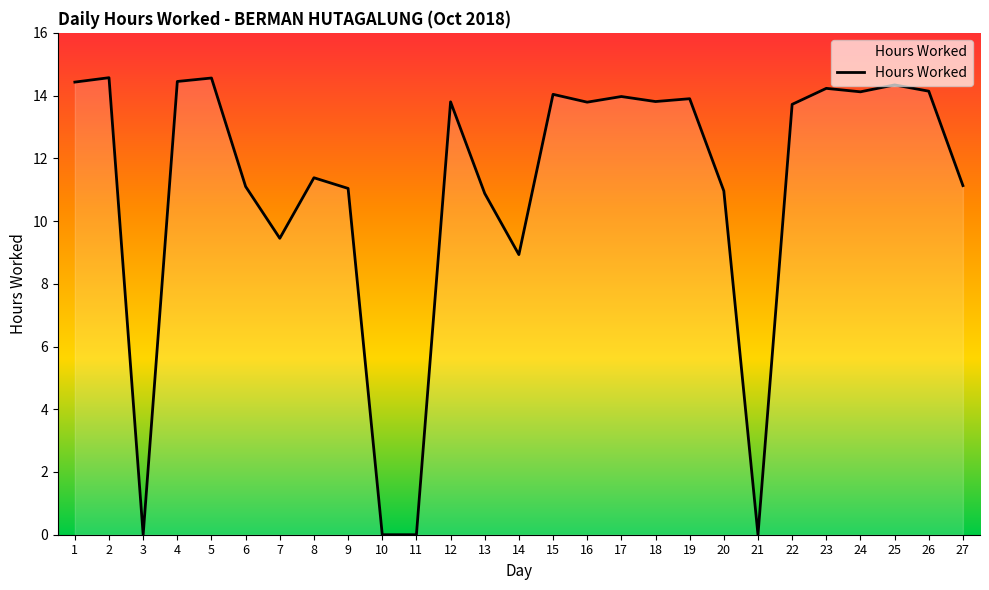

How many lines are shown in the chart?

1